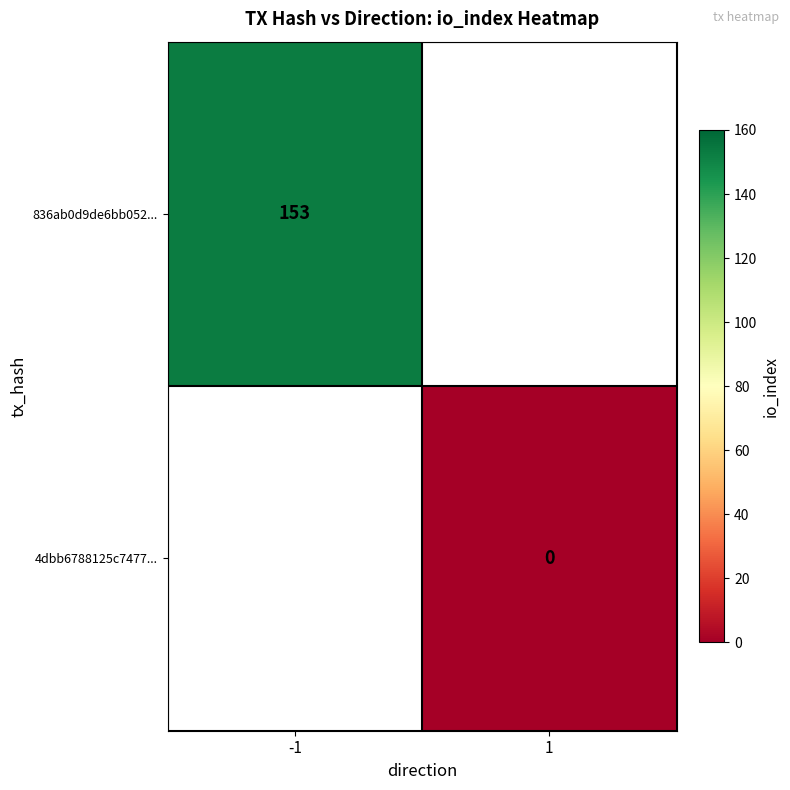

Which has a higher value, 1 or -1?

-1